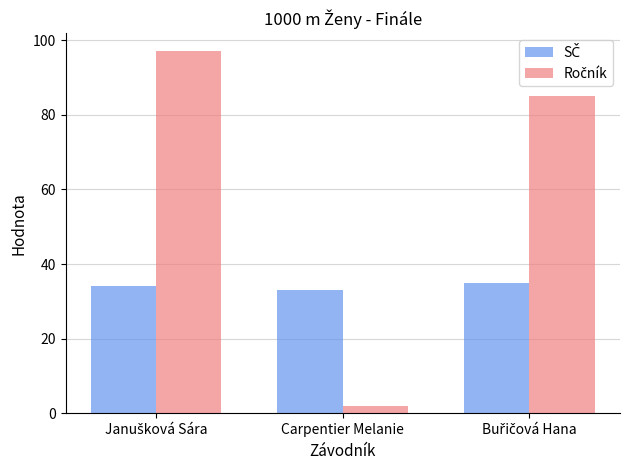

Which label corresponds to the smallest value in the chart?

Carpentier Melanie